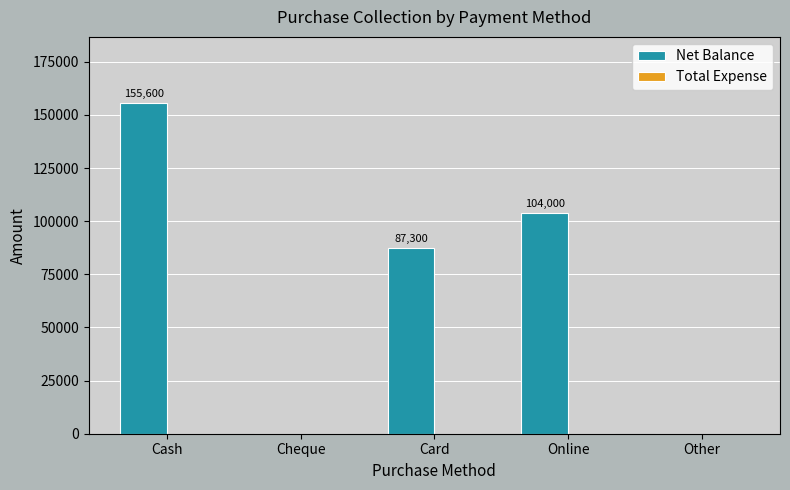

At which label is the value closest to 77800?

Card